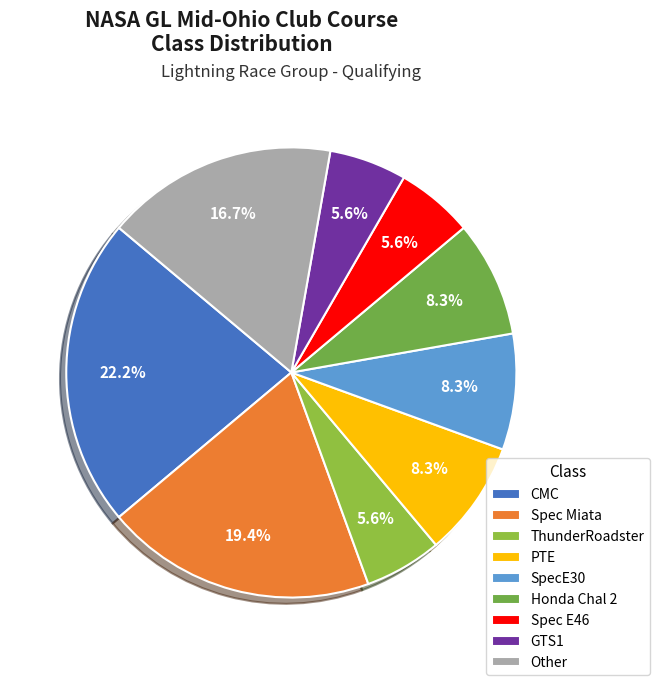

What is the ratio of the value at PTE to the value at CMC?

0.4